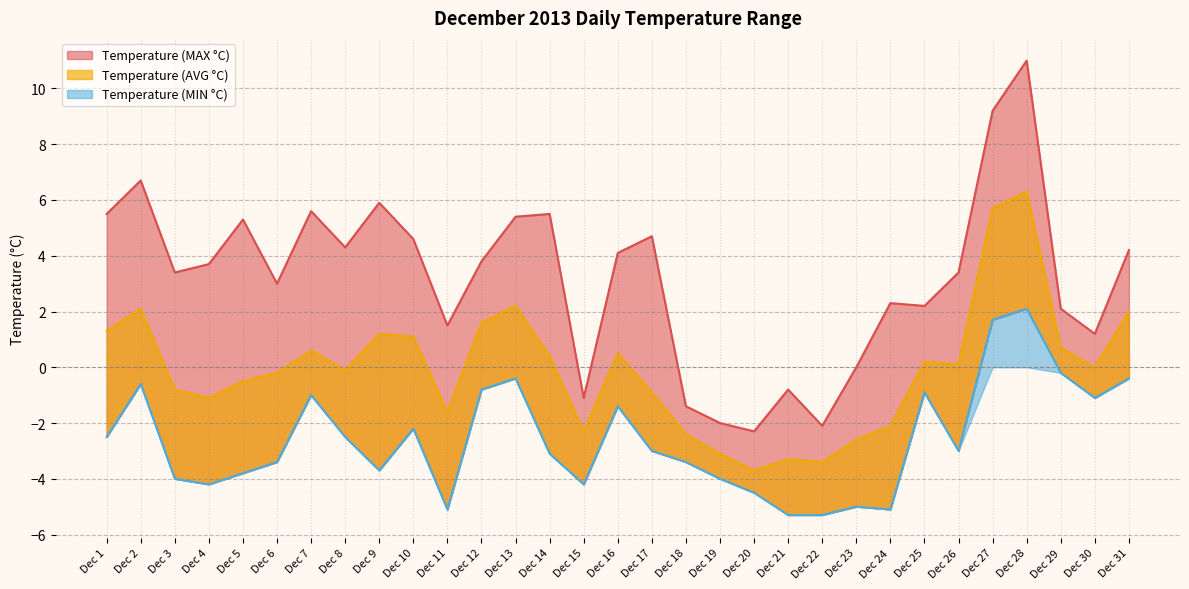

At how many categories does at least one series exceed -2?

28